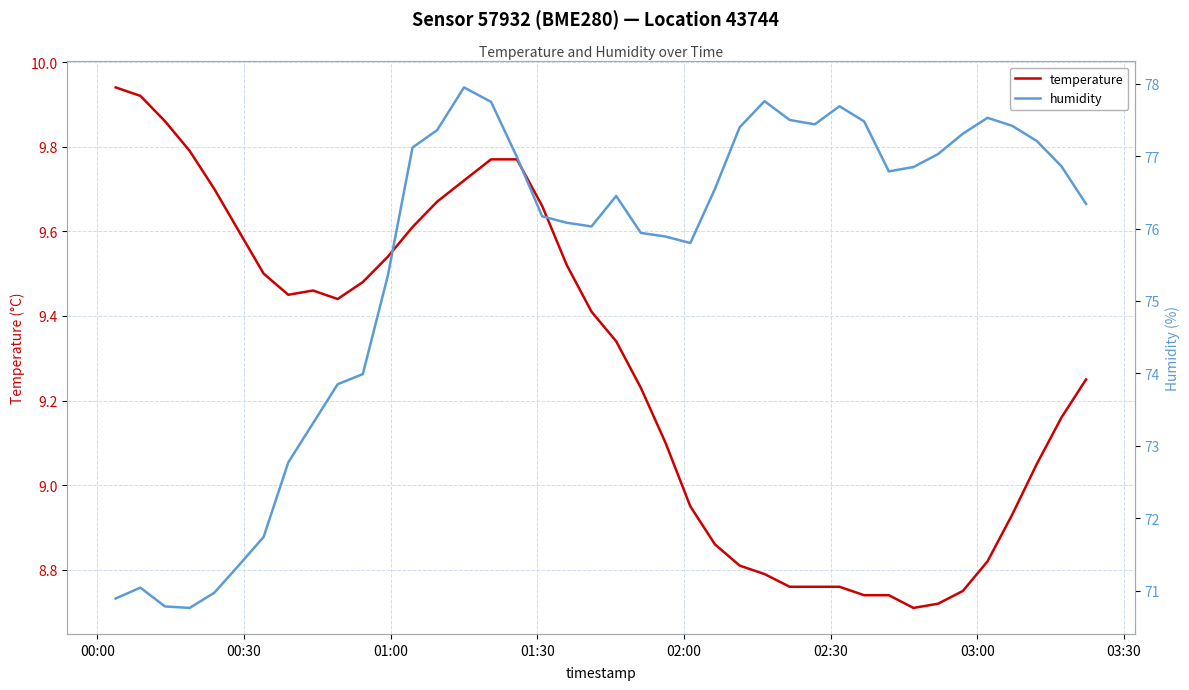

True or false: temperature and humidity cross at least once.

False